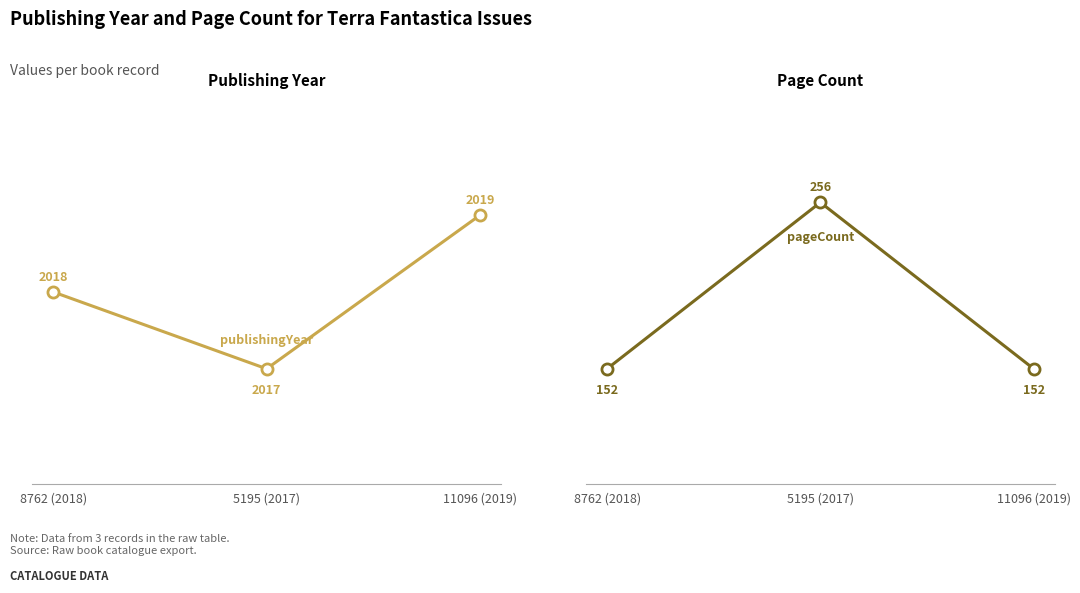

What is the minimum value for publishingYear?

2017